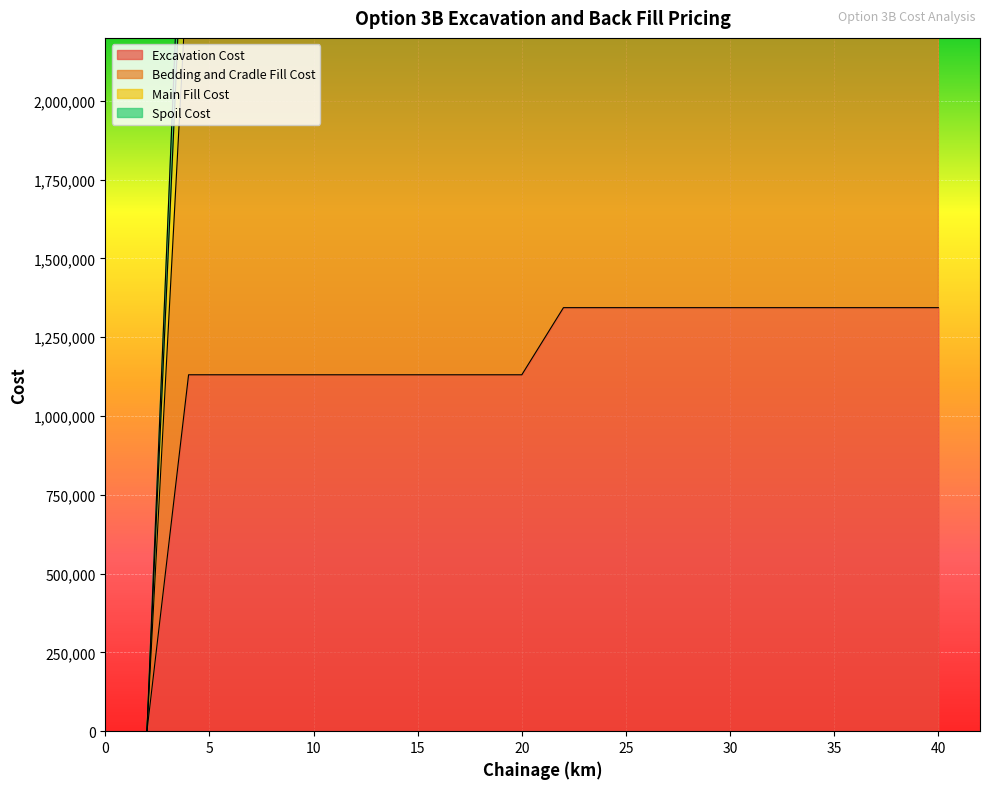

What is the highest value of the Excavation Cost series?

1344000